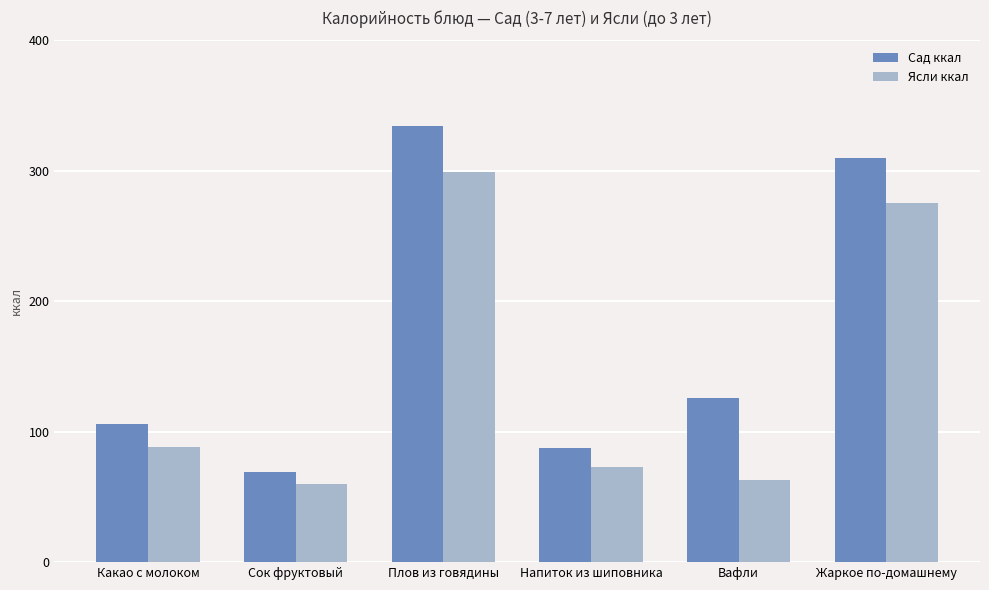

Reading left to right, list all the values displayed in this chart.

Сад ккал: Какао с молоком=106.2	Сок фруктовый=69.0	Плов из говядины=334.4	Напиток из шиповника=87.3	Вафли=126.0	Жаркое по-домашнему=310.1
Ясли ккал: Какао с молоком=88.5	Сок фруктовый=59.8	Плов из говядины=299.2	Напиток из шиповника=72.8	Вафли=63.0	Жаркое по-домашнему=275.6